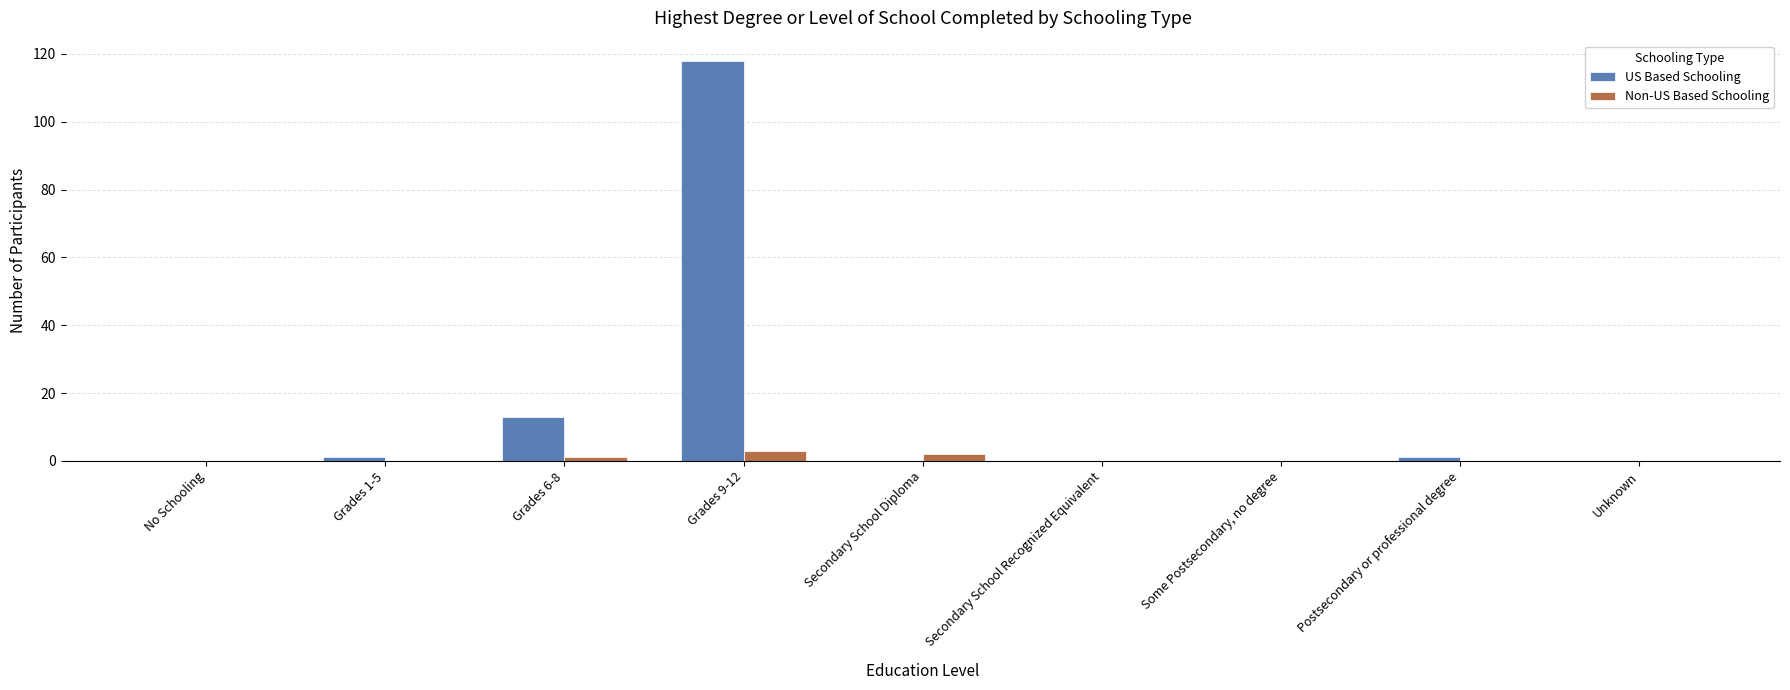

Which series has the widest spread of values?

US Based Schooling